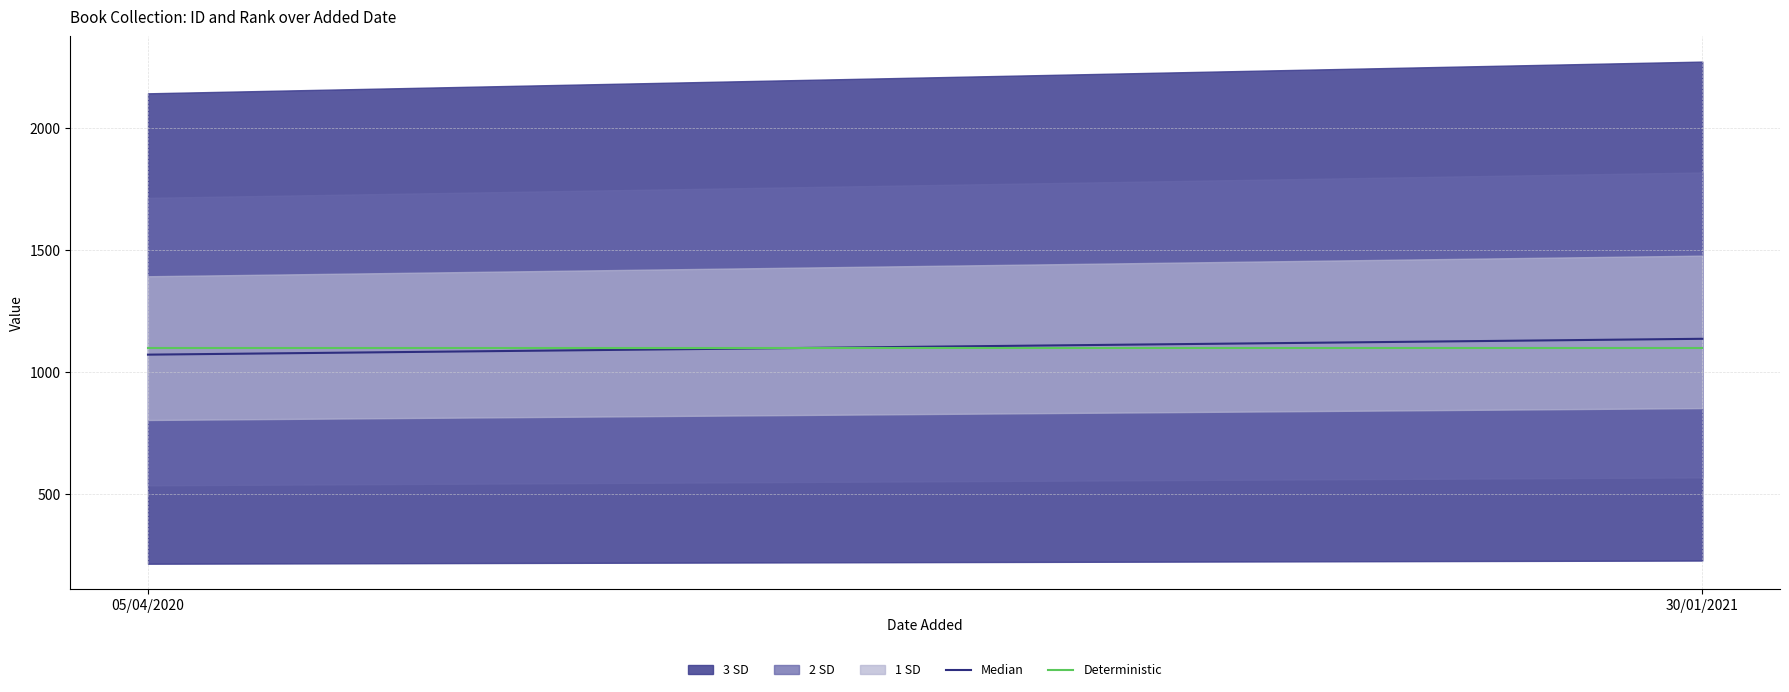

What position from the left is 05/04/2020?

1